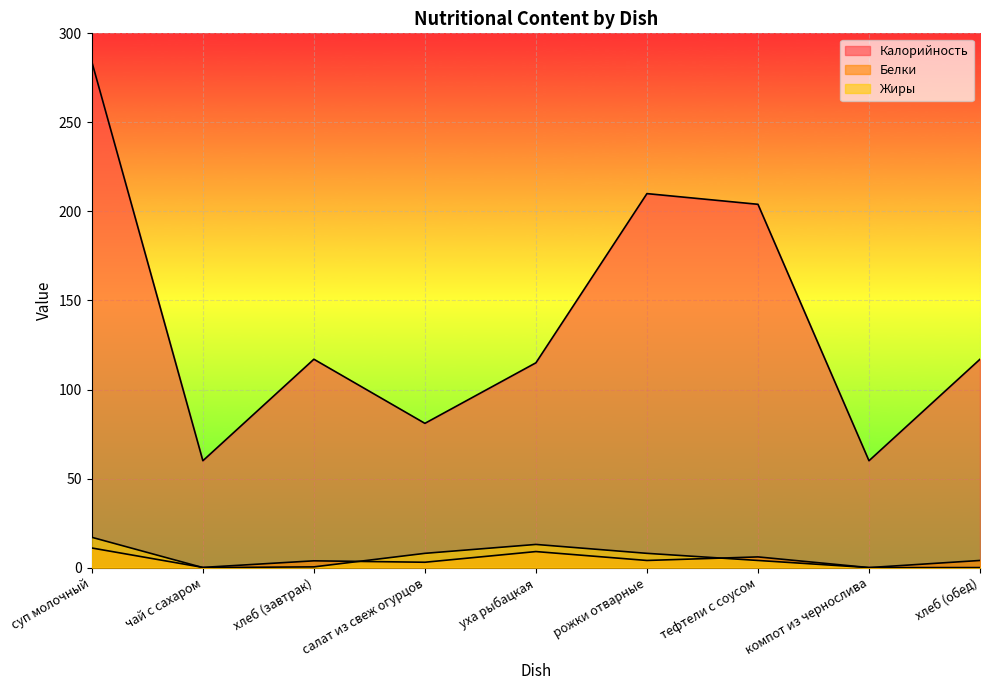

Which series has the largest total across all categories?

Калорийность